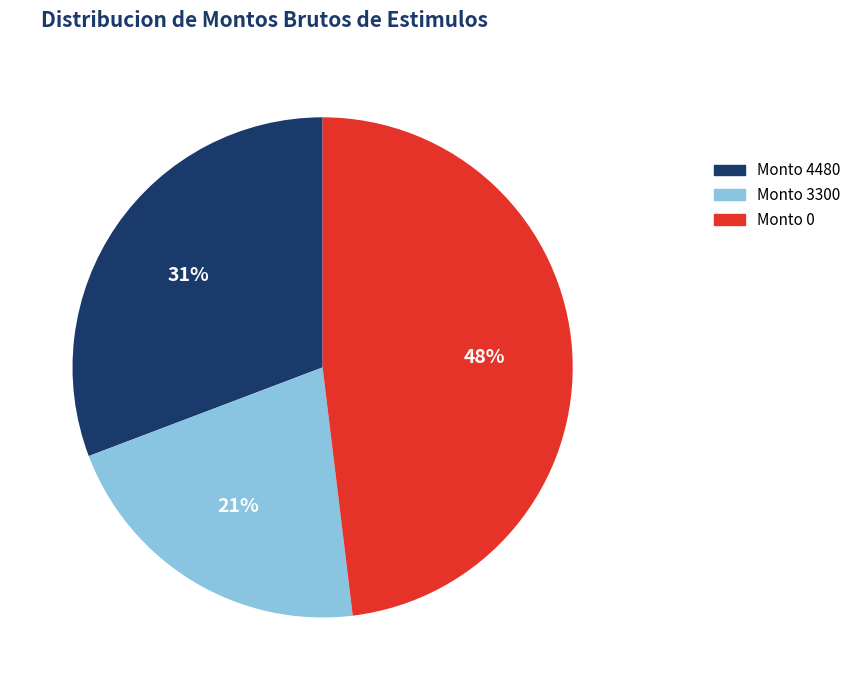

Is there any slice that represents more than half of the pie?

No